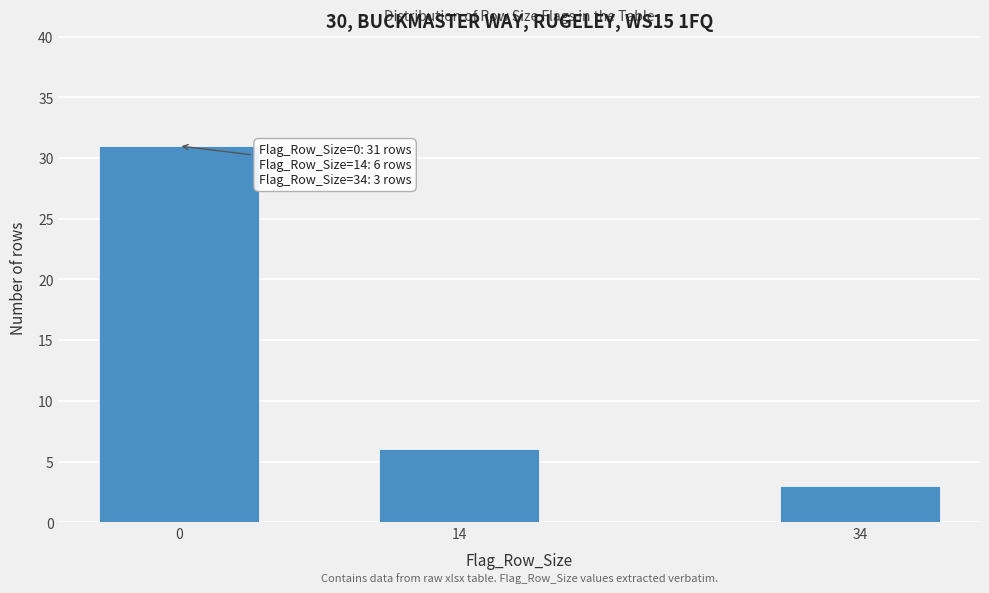

Reading left to right, list all the values displayed in this chart.

0=31	14=6	34=3